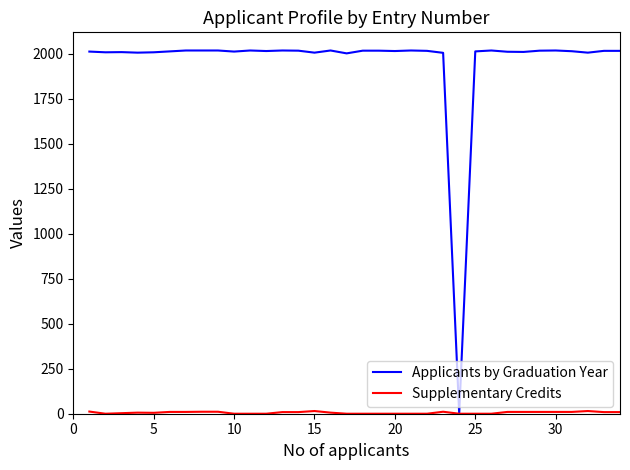

Which series has the largest range (max minus min)?

Applicants by Graduation Year